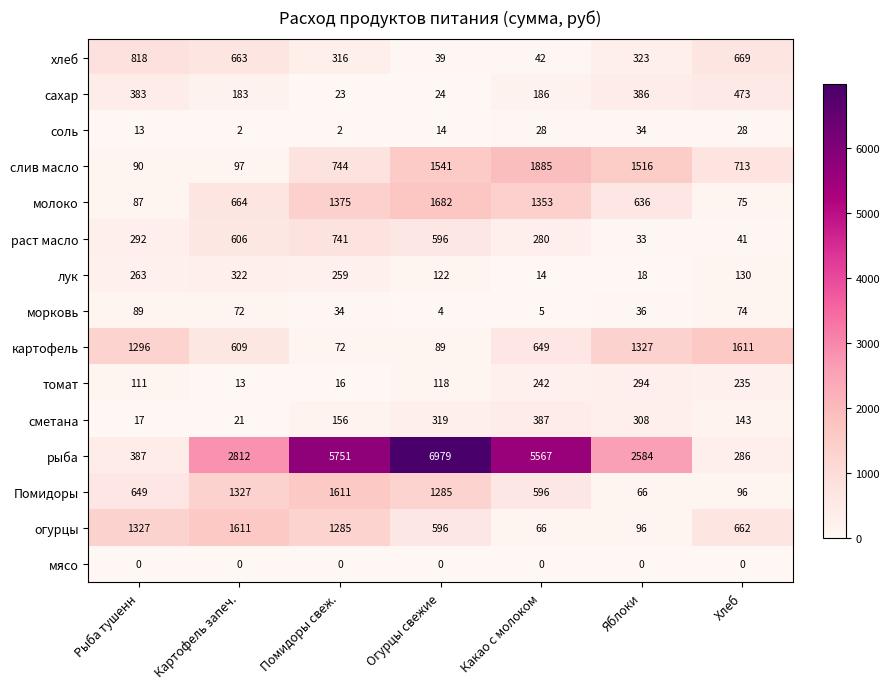

What is the difference between the second highest and minimum values in the Помидоры series?

1261